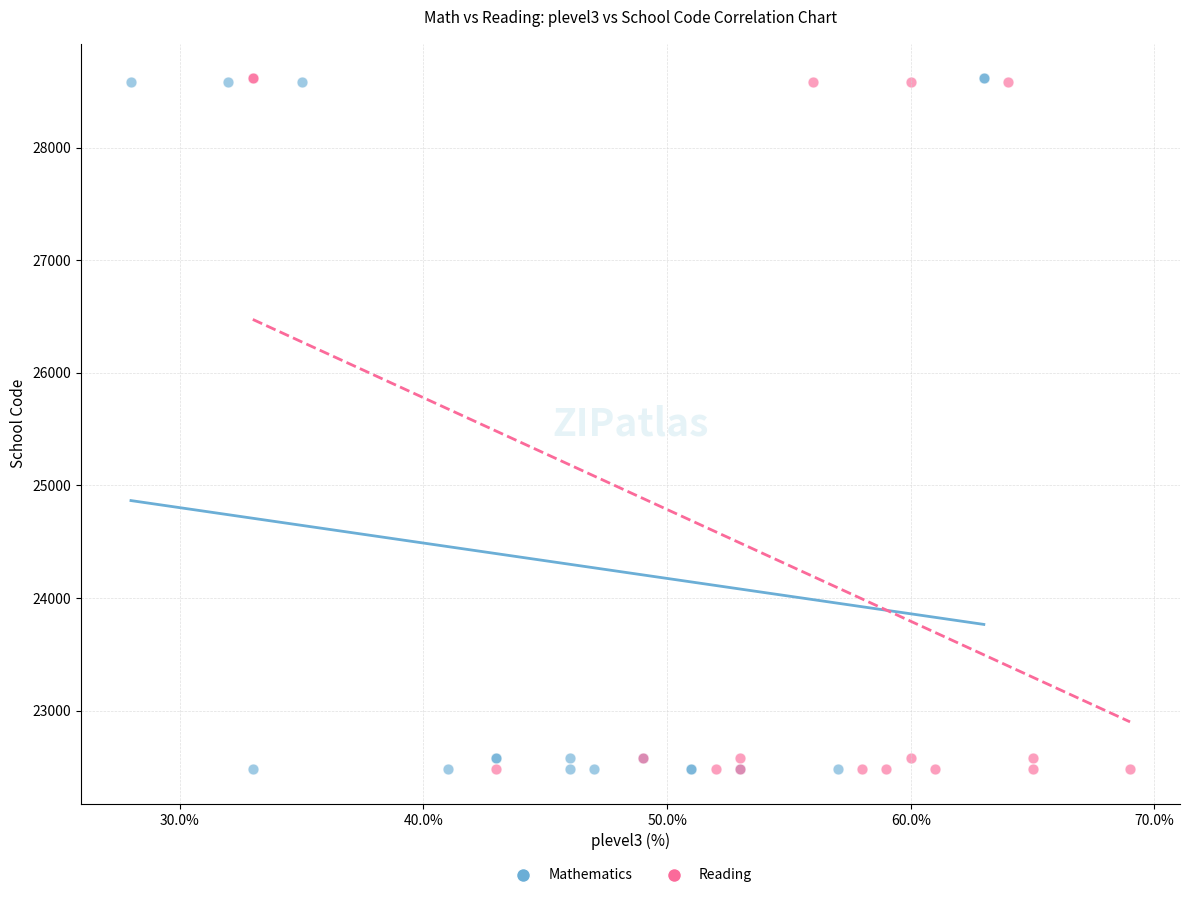

What are all the series names shown in the legend?

Mathematics, Reading